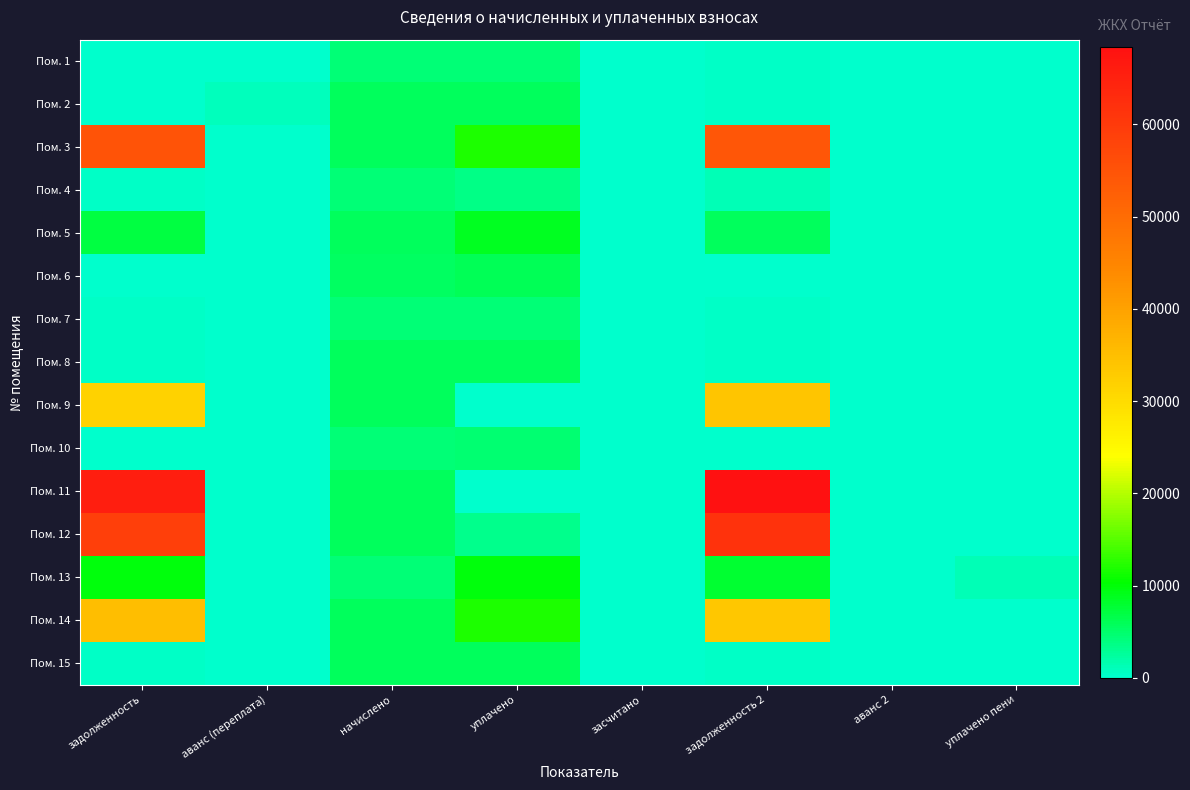

Which category has the highest value across all series?

задолженность 2